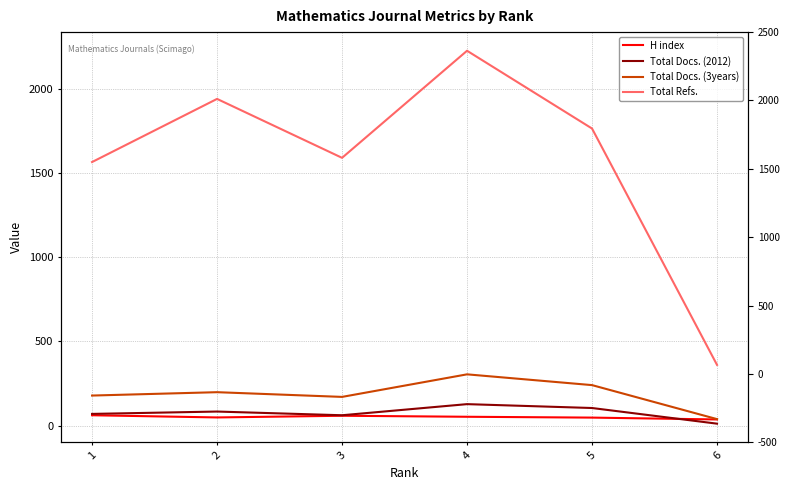

True or false: Total Refs. has a value of 729 at 3.

False